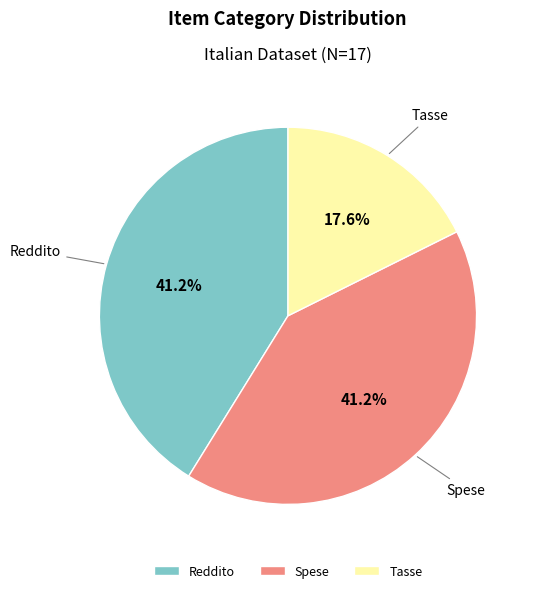

True or false: Reddito accounts for 41% of the total.

True